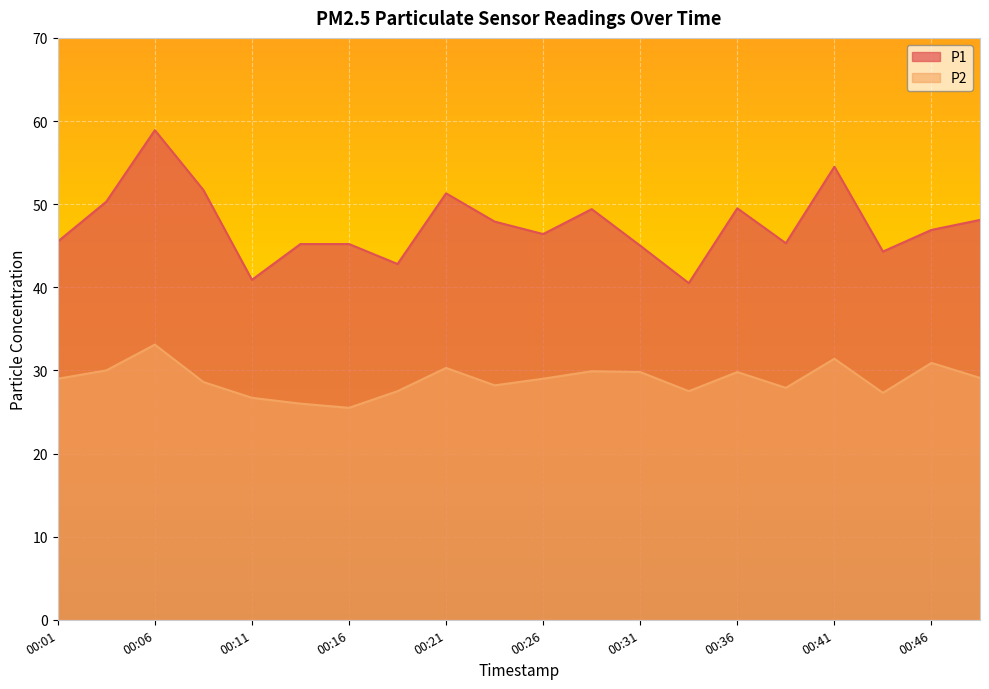

Which has a higher value, 00:46 or 00:26?

00:46